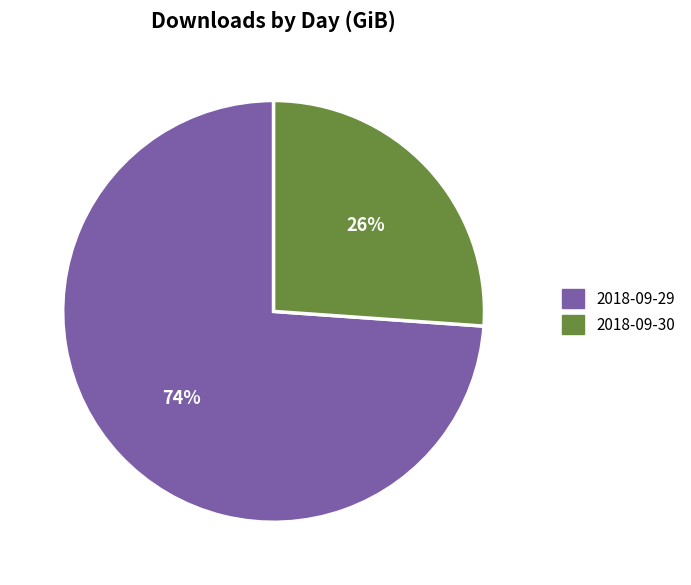

Is the sum of 2018-09-30 and 2018-09-29 greater than half?

Yes